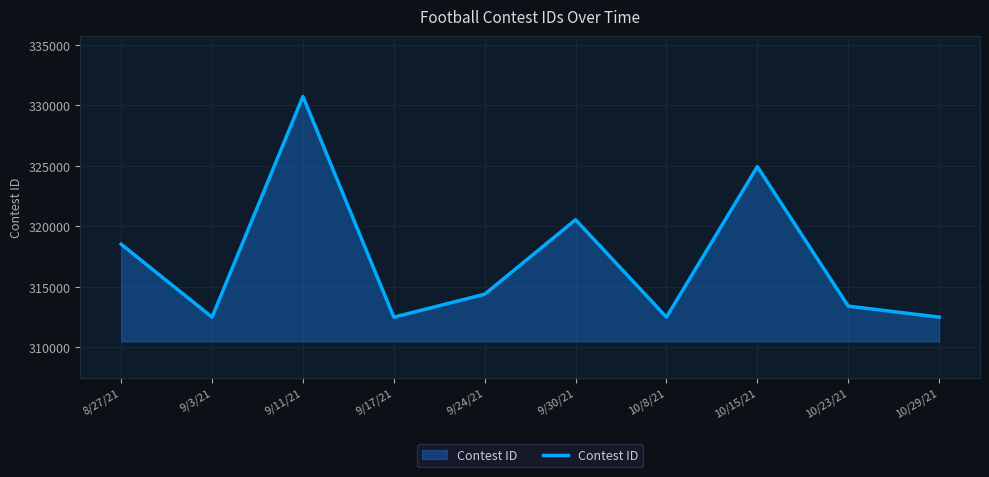

The value at 8/27/21 is 318515. True or false?

True